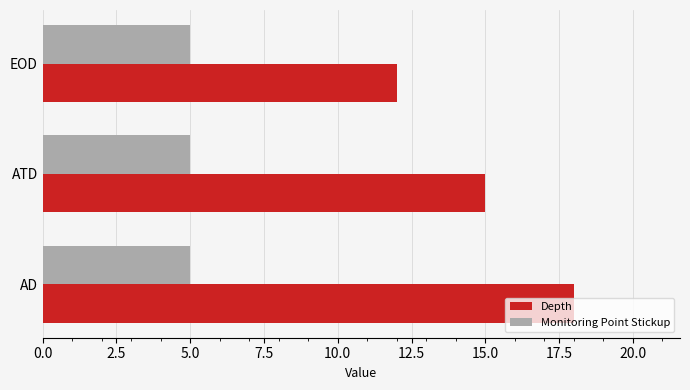

True or false: Monitoring Point Stickup has a value of 2 at ATD.

False